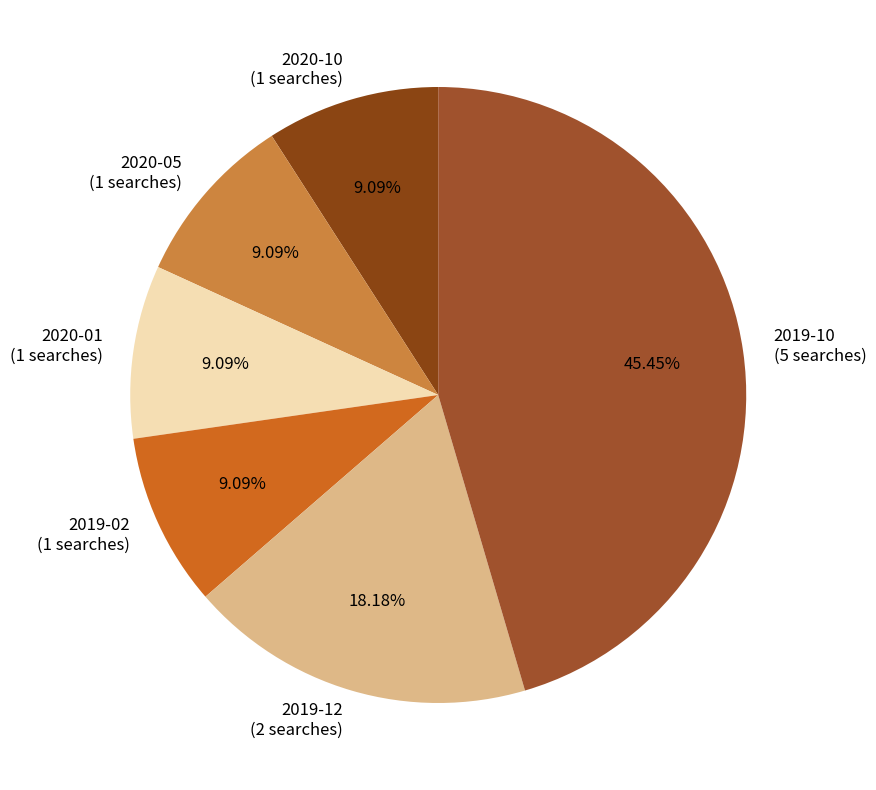

Do 2019-02 (1 searches) and 2019-10 (5 searches) together represent more than half of the pie?

Yes